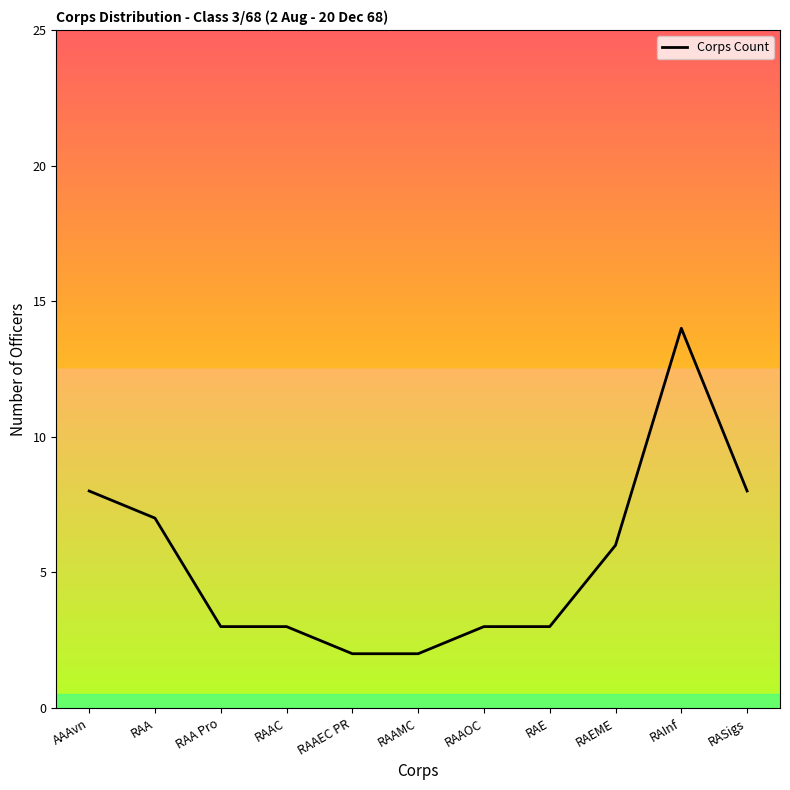

At which category does the chart reach its peak across all series?

RAInf